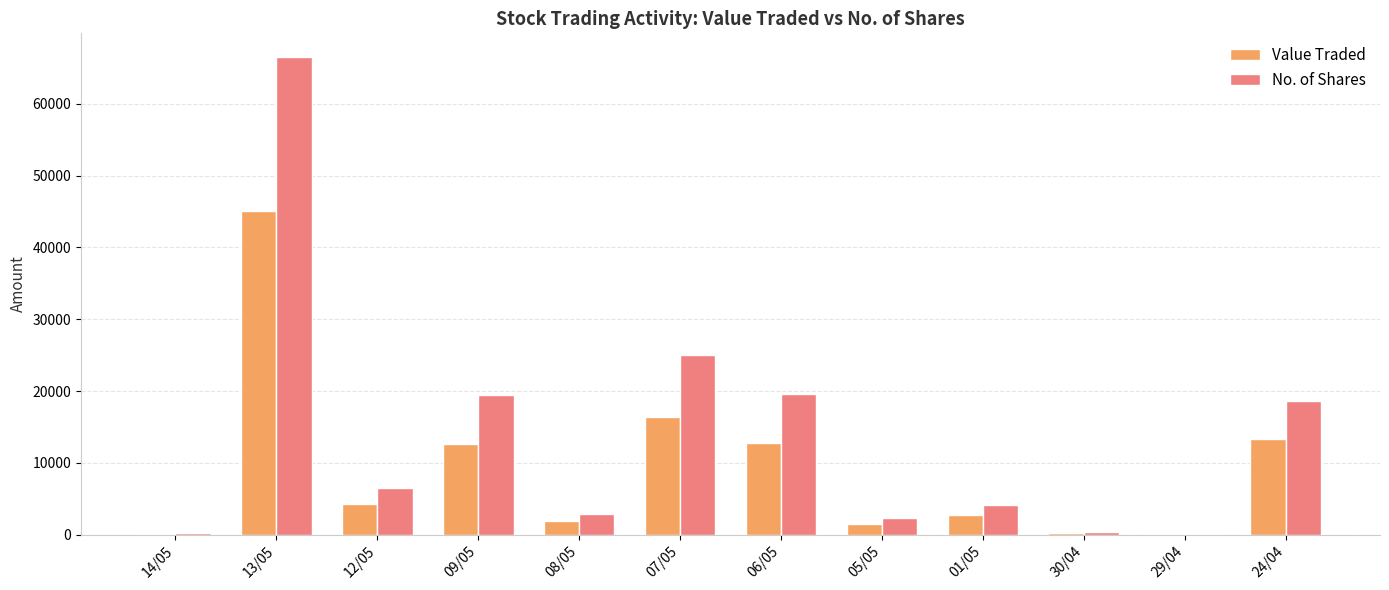

Which series changed the most between 05/05 and 30/04?

No. of Shares